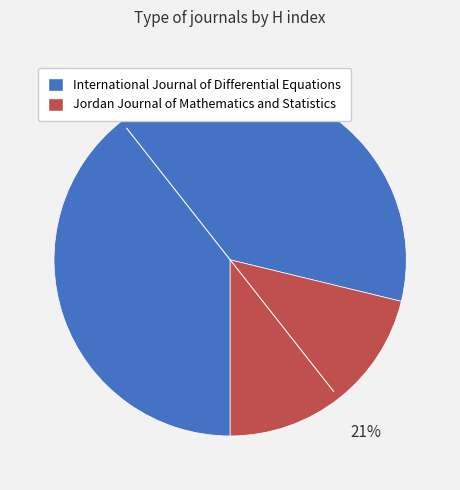

Rank the categories by value from highest to lowest.

International Journal of Differential Equations, Jordan Journal of Mathematics and Statistics